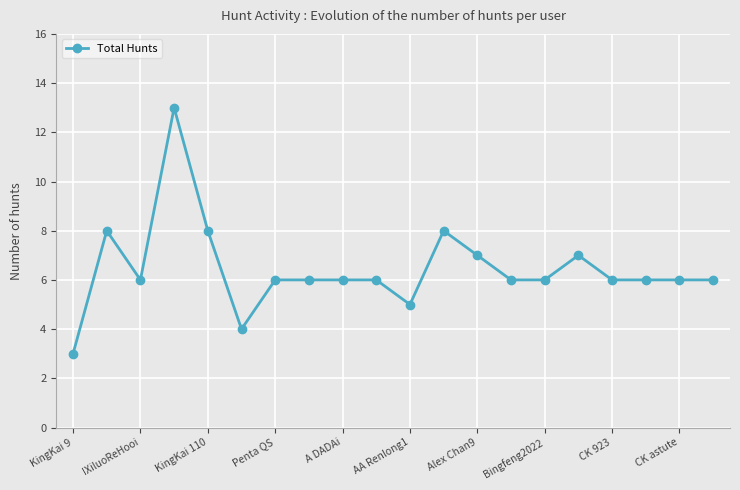

What is the average value?

6